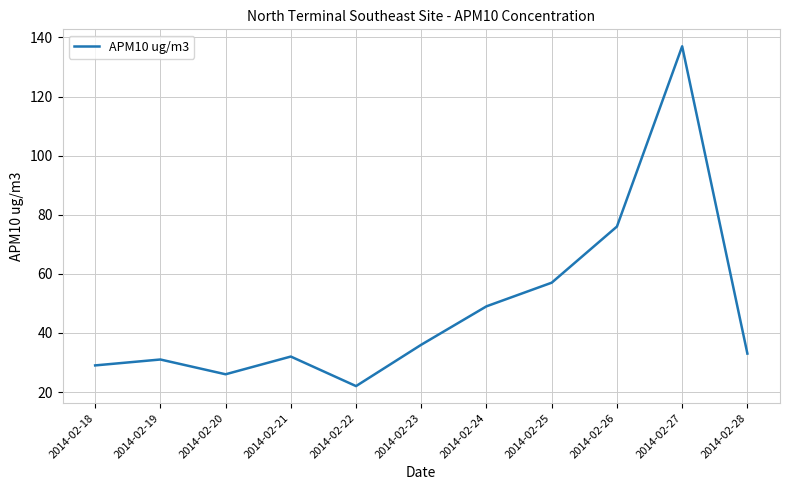

Where is the first local minimum?

2014-02-20